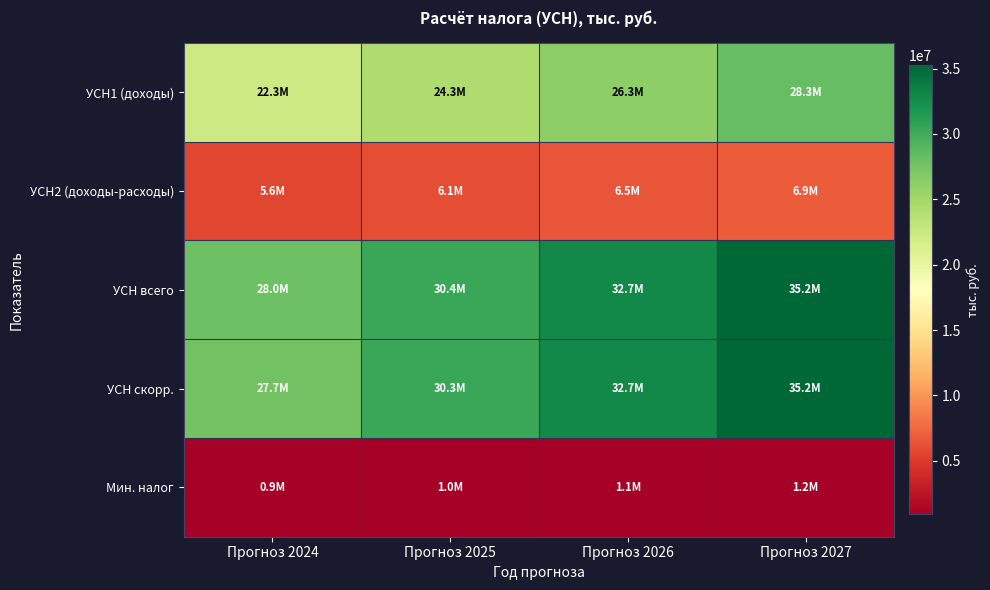

Reading left to right, list all the values displayed in this chart.

УСН1 (доходы): Прогноз 2024=22308123.7	Прогноз 2025=24302992.6	Прогноз 2026=26250754.8	Прогноз 2027=28330006.3
УСН2 (доходы-расходы): Прогноз 2024=5649168.4	Прогноз 2025=6064987.4	Прогноз 2026=6476582.8	Прогноз 2027=6912562.3
УСН всего: Прогноз 2024=27957292.0	Прогноз 2025=30367980.0	Прогноз 2026=32727337.5	Прогноз 2027=35242568.6
УСН скорр.: Прогноз 2024=27706510.0	Прогноз 2025=30305284.0	Прогноз 2026=32727338.0	Прогноз 2027=35242569.0
Мин. налог: Прогноз 2024=909465.0	Прогноз 2025=990792.5	Прогноз 2026=1070199.5	Прогноз 2027=1154967.1